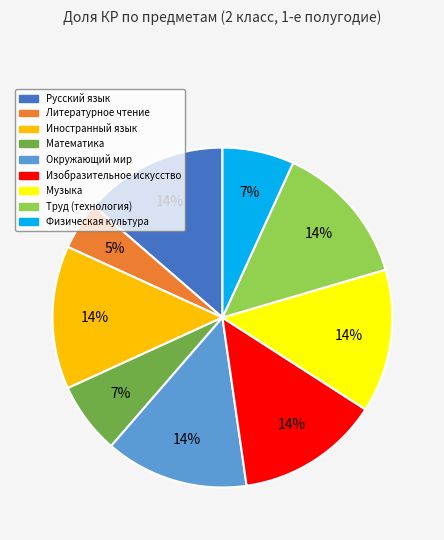

The Изобразительное искусство slice represents 14% of the pie. True or false?

True